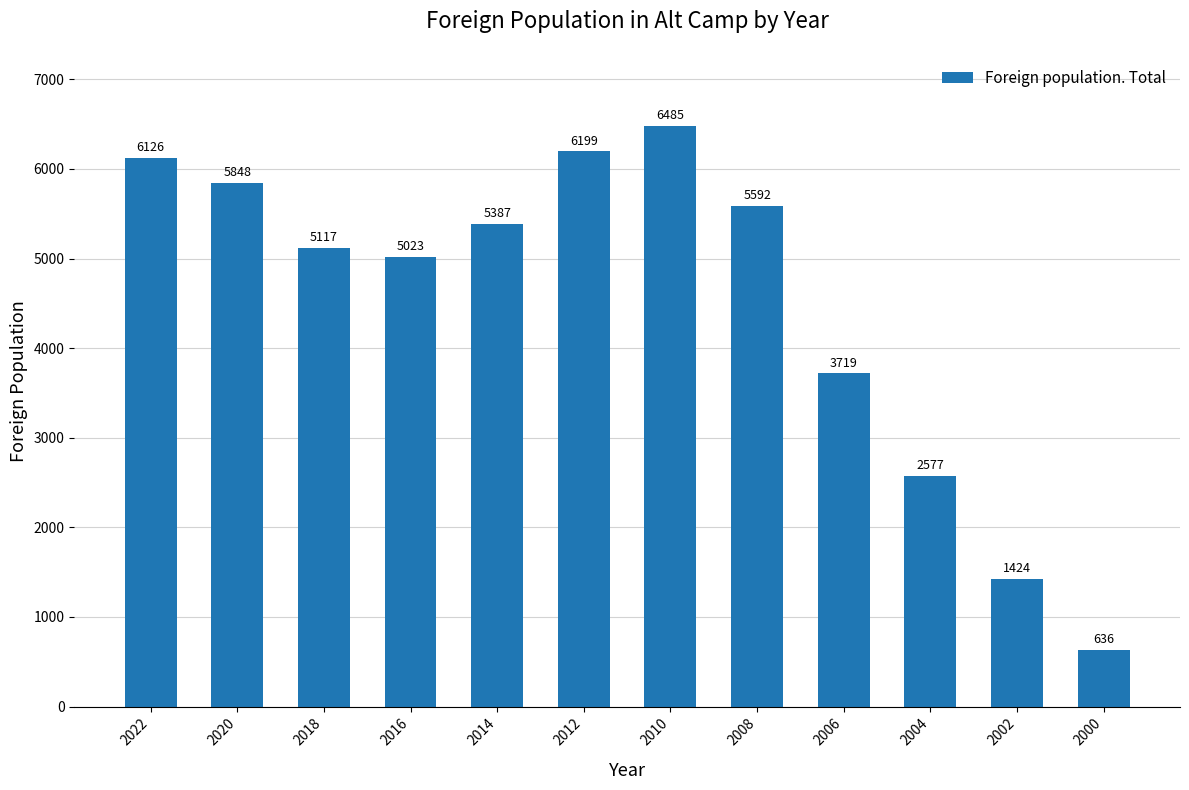

How many data points does each series have?

12